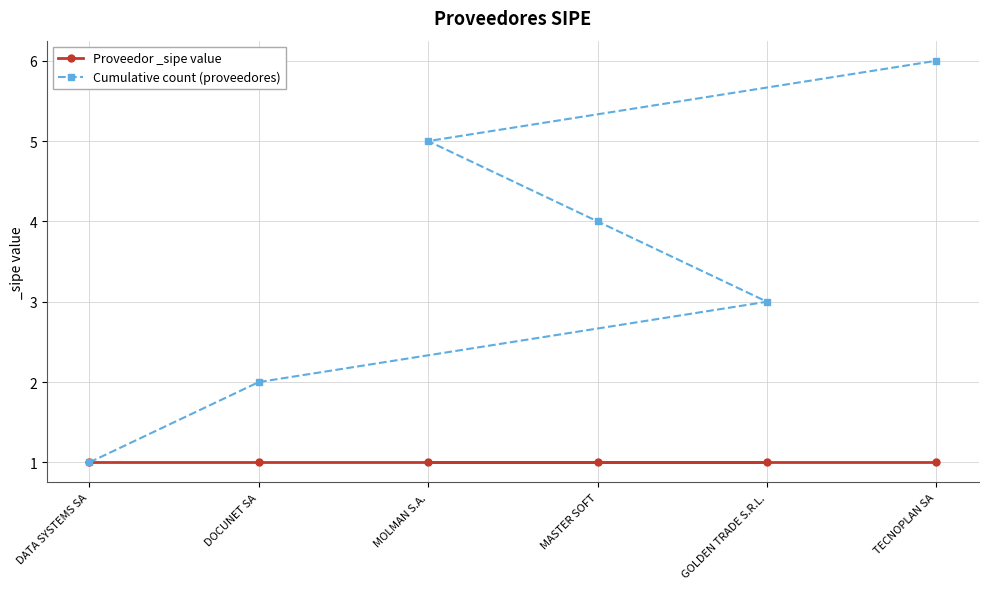

Which series has the largest total across all categories?

Cumulative count (proveedores)